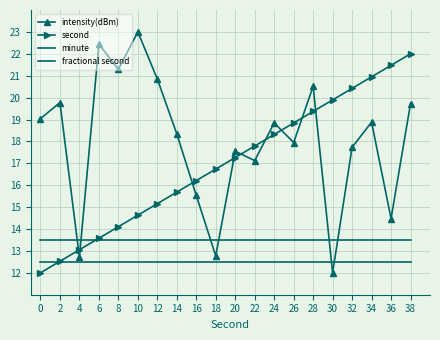

What is the average value of the second series?

17.0